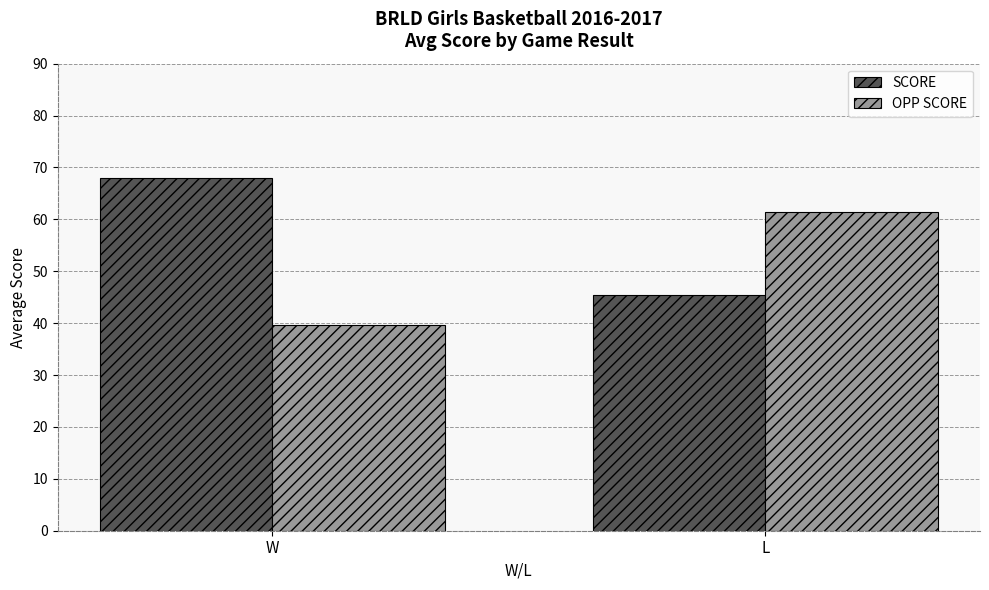

What is the sum of all SCORE values?

113.3